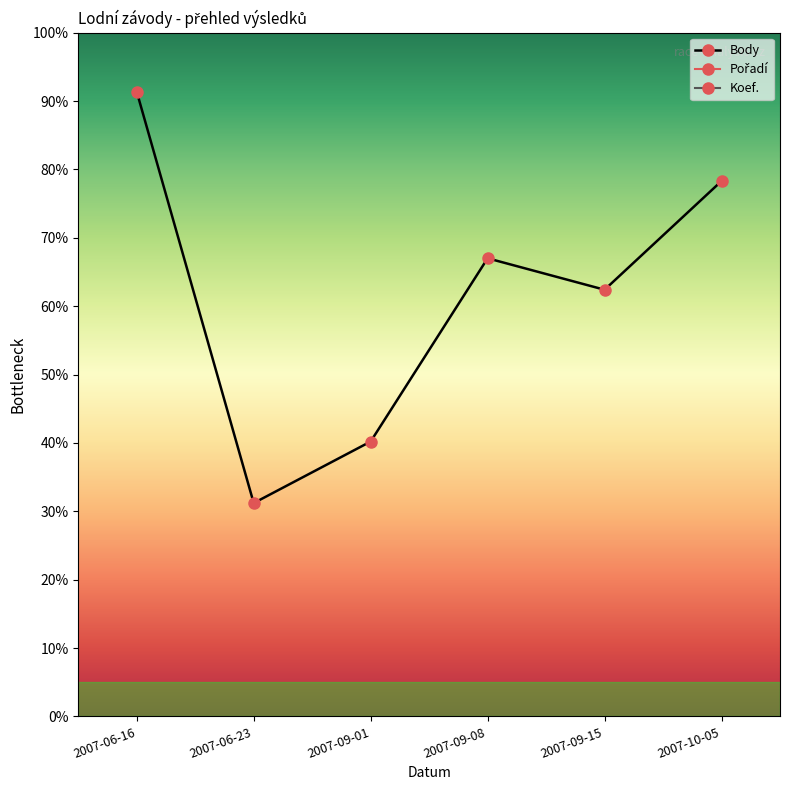

At which label does Body reach its minimum?

2007-06-23